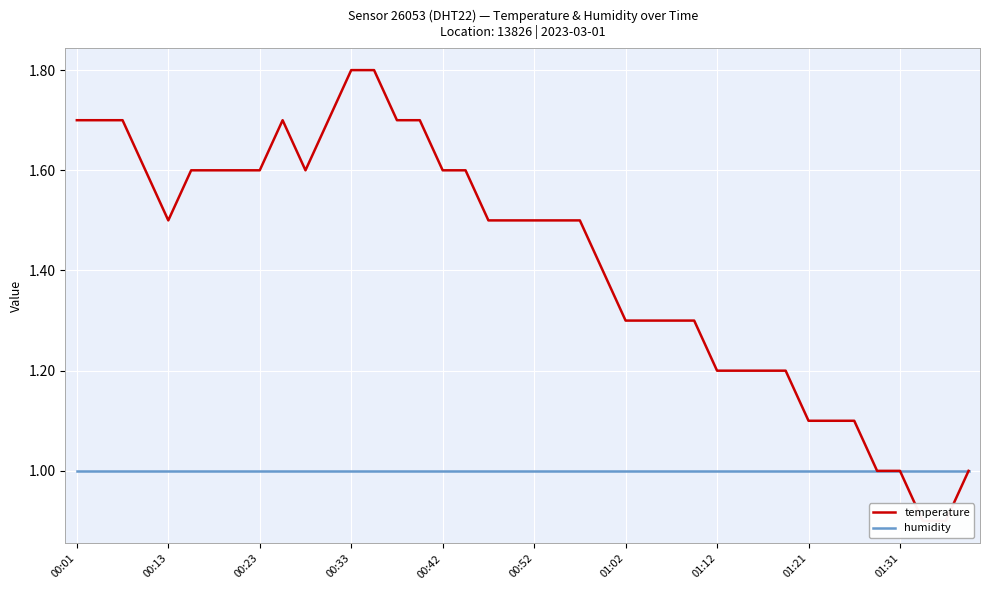

What value does the humidity series have at 31?

1.0